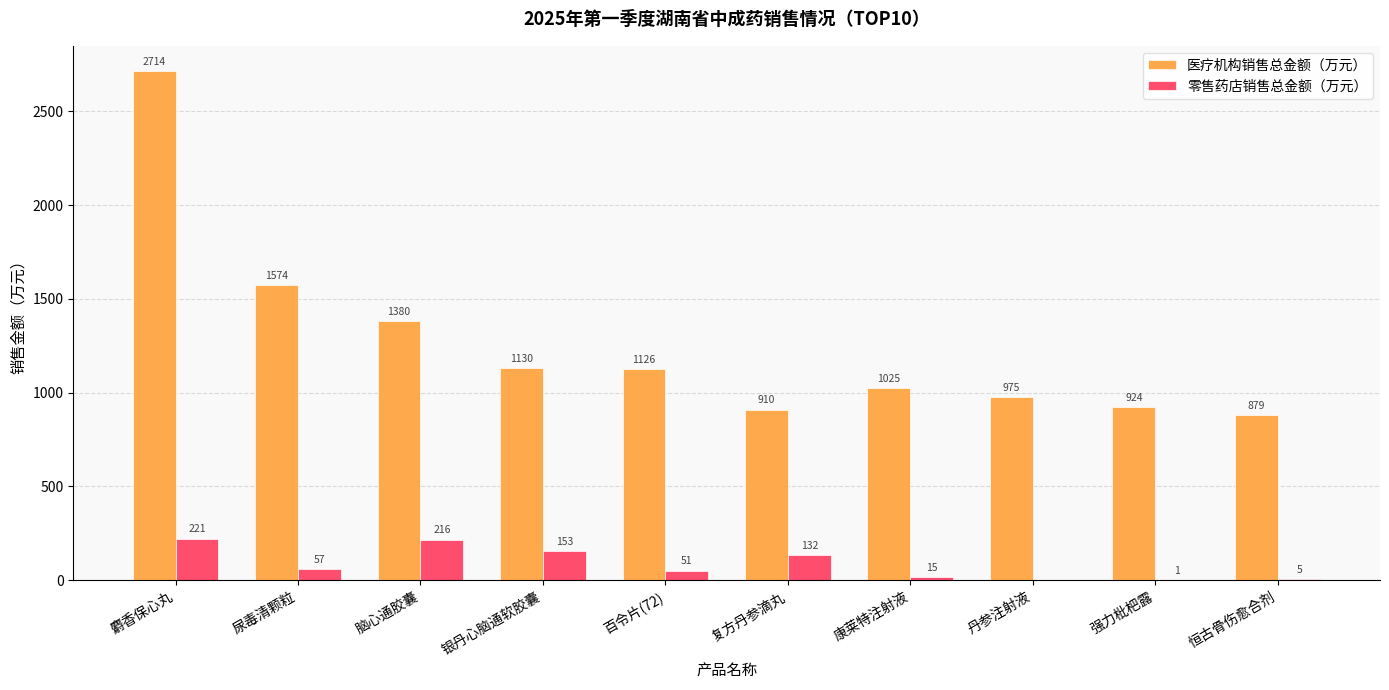

What are all the series names shown in the legend?

医疗机构销售总金额（万元）, 零售药店销售总金额（万元）